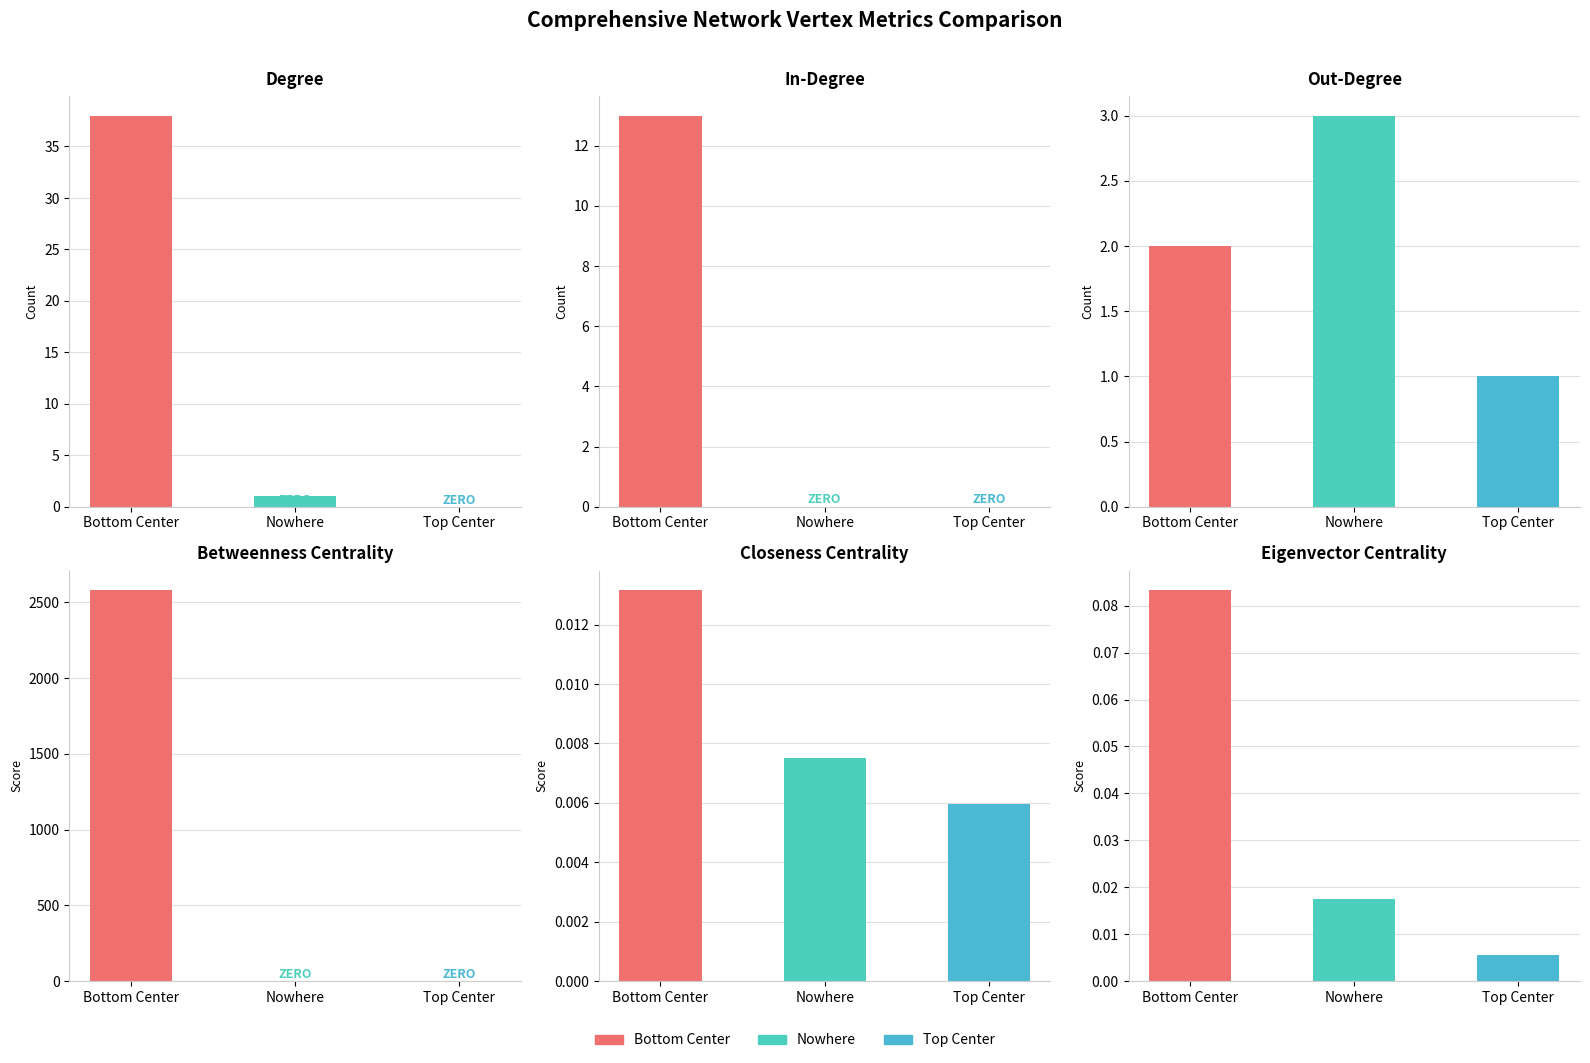

What is the difference between the maximum and second lowest values in the Betweenness Centrality series?

2580.3